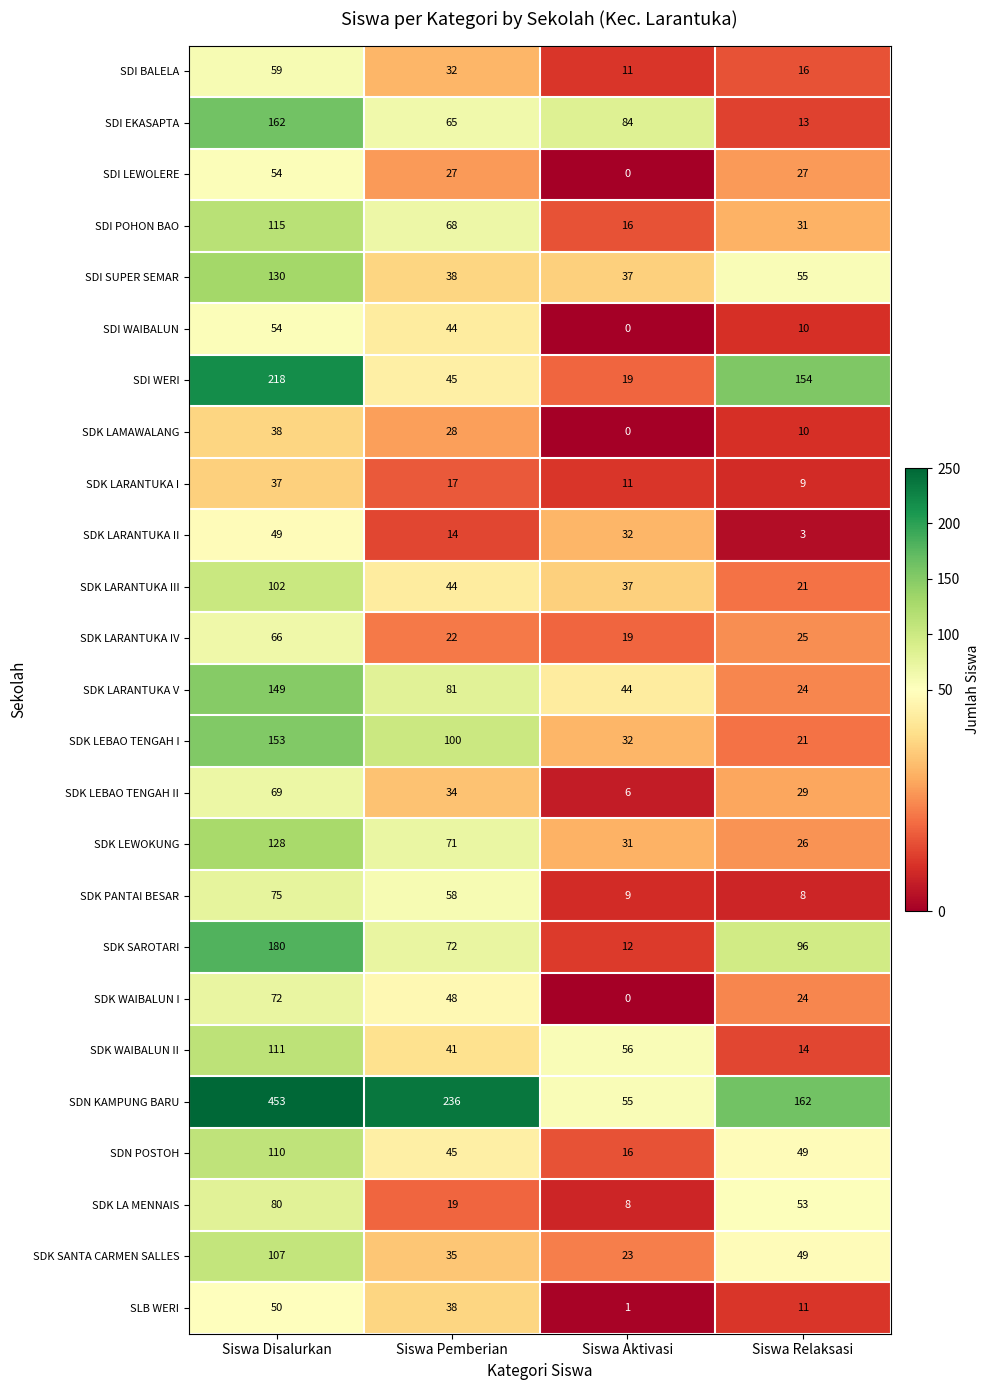

The SLB WERI series shows 55 at Siswa Pemberian. True or false?

False